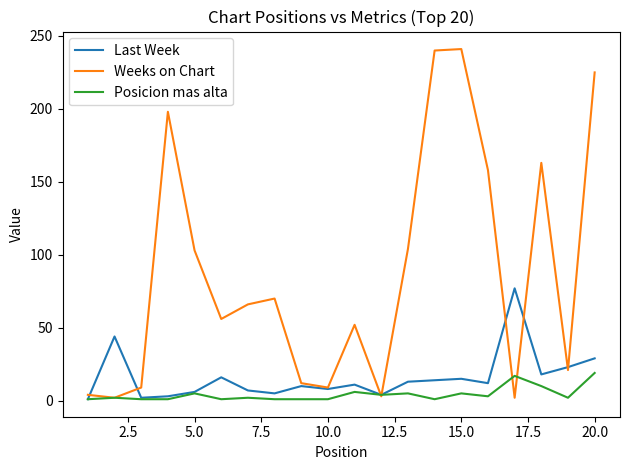

What are all the series names shown in the legend?

Last Week, Weeks on Chart, Posicion mas alta